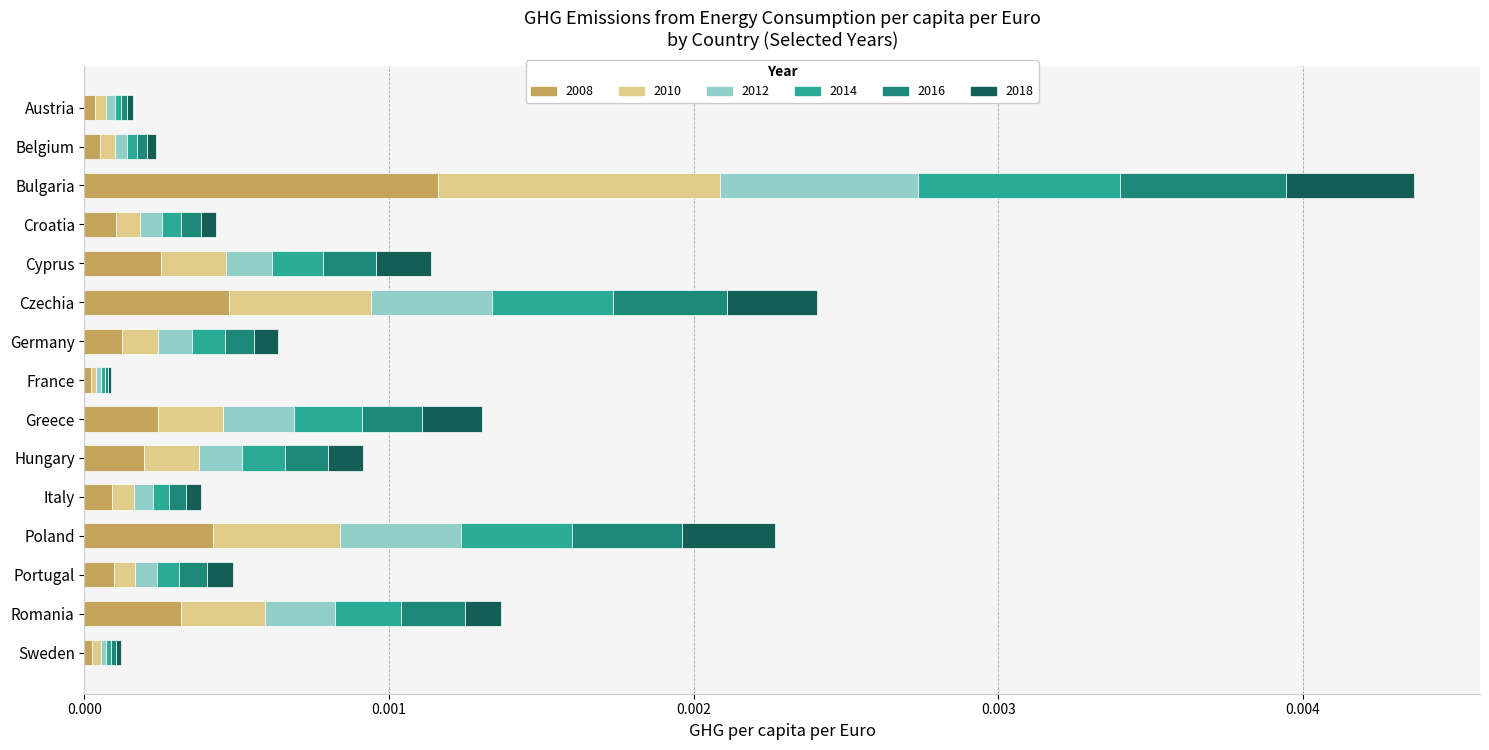

At which category is the sum across all series the highest?

Bulgaria